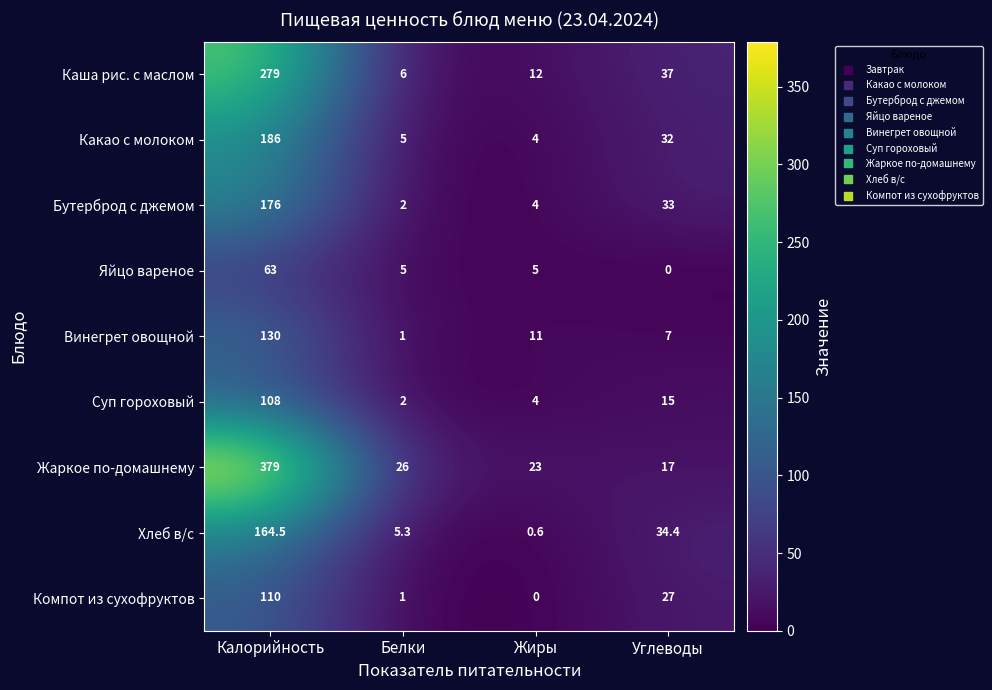

What is the sum of all Какао с молоком values?

227.0